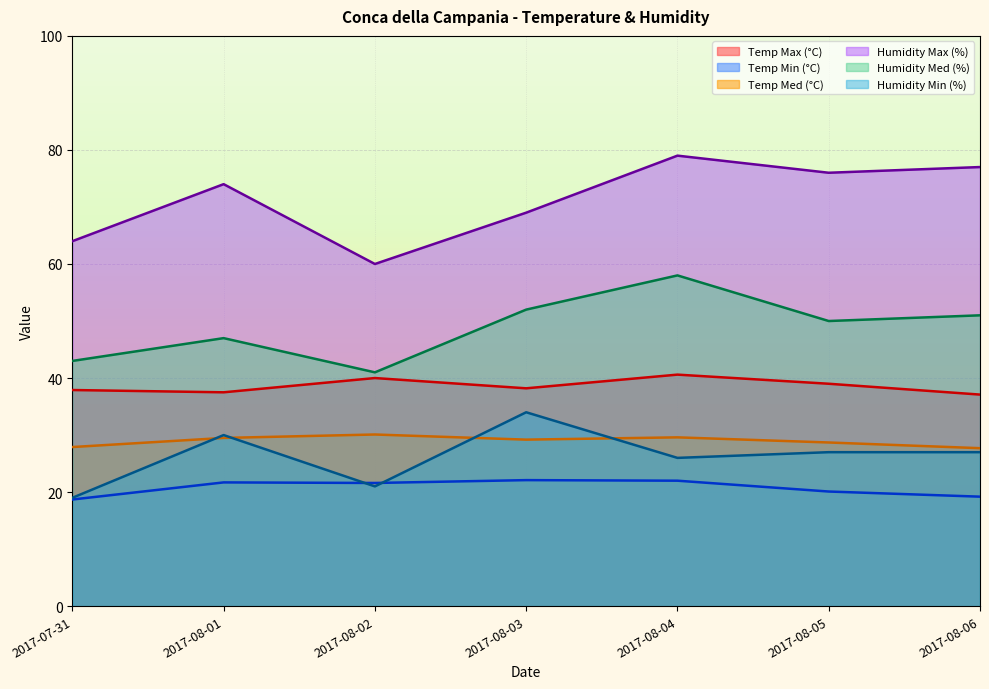

Is it true that Temp Min (°C) equals 21.7 at 2017-08-01?

True